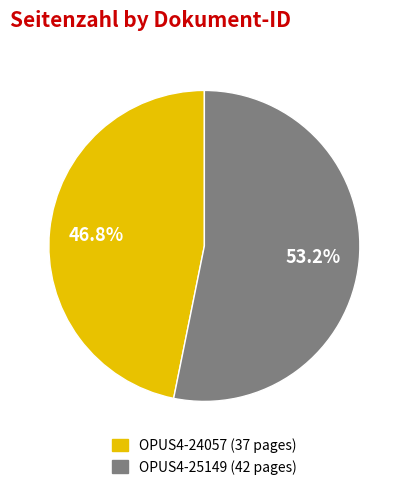

How many segments does this pie chart have?

2